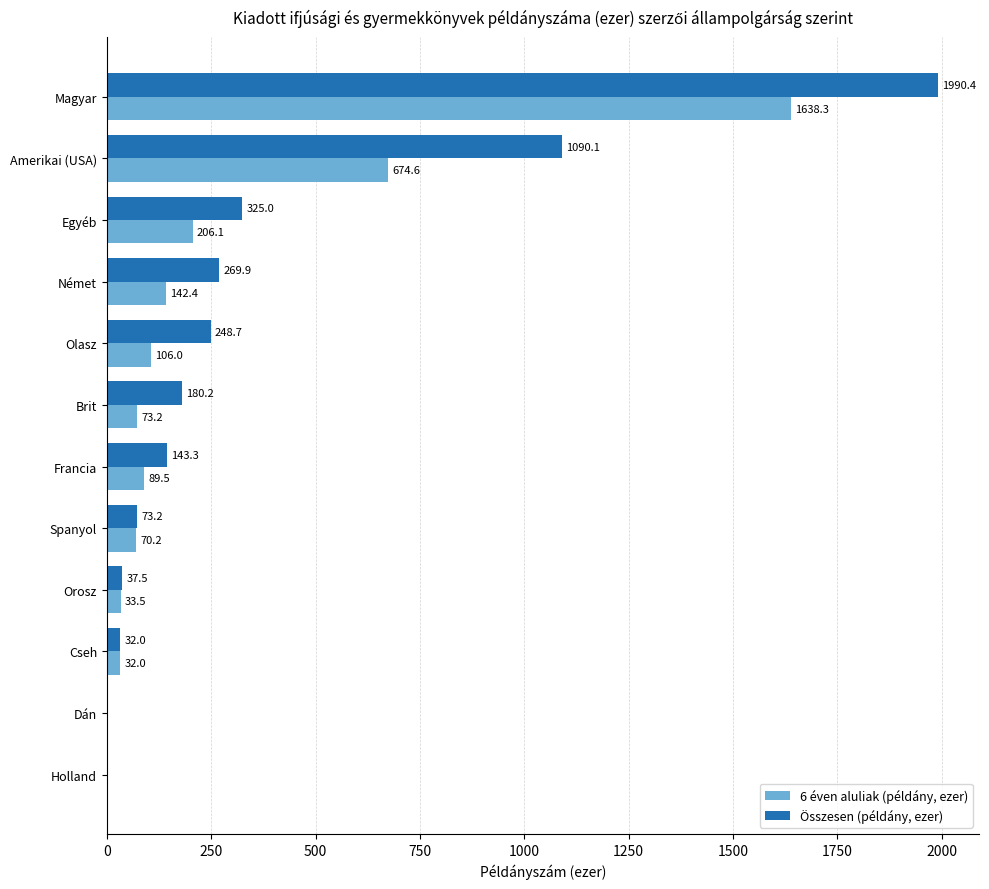

Which series changed the most between Orosz and Német?

Összesen (példány, ezer)